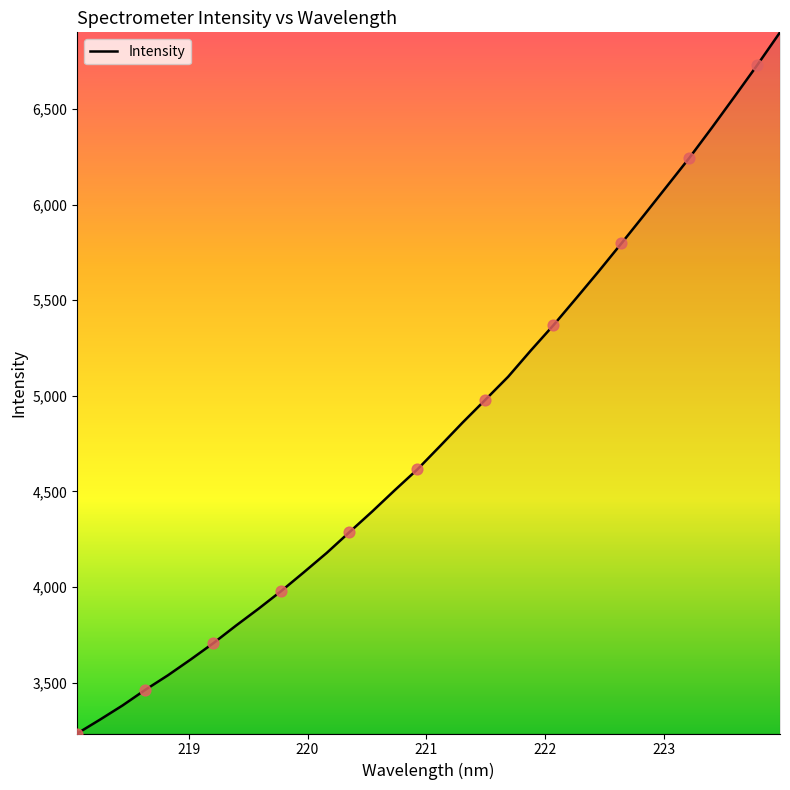

What is the smallest value displayed?

3234.4